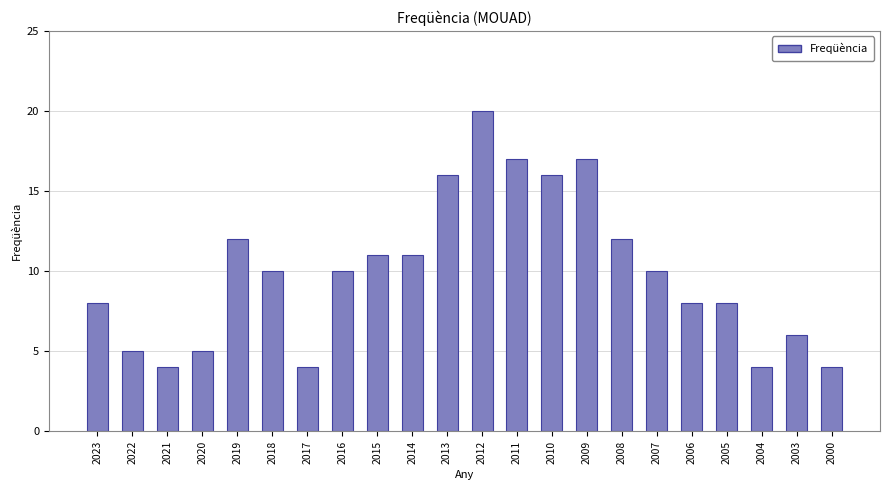

How many series are shown in this chart?

1